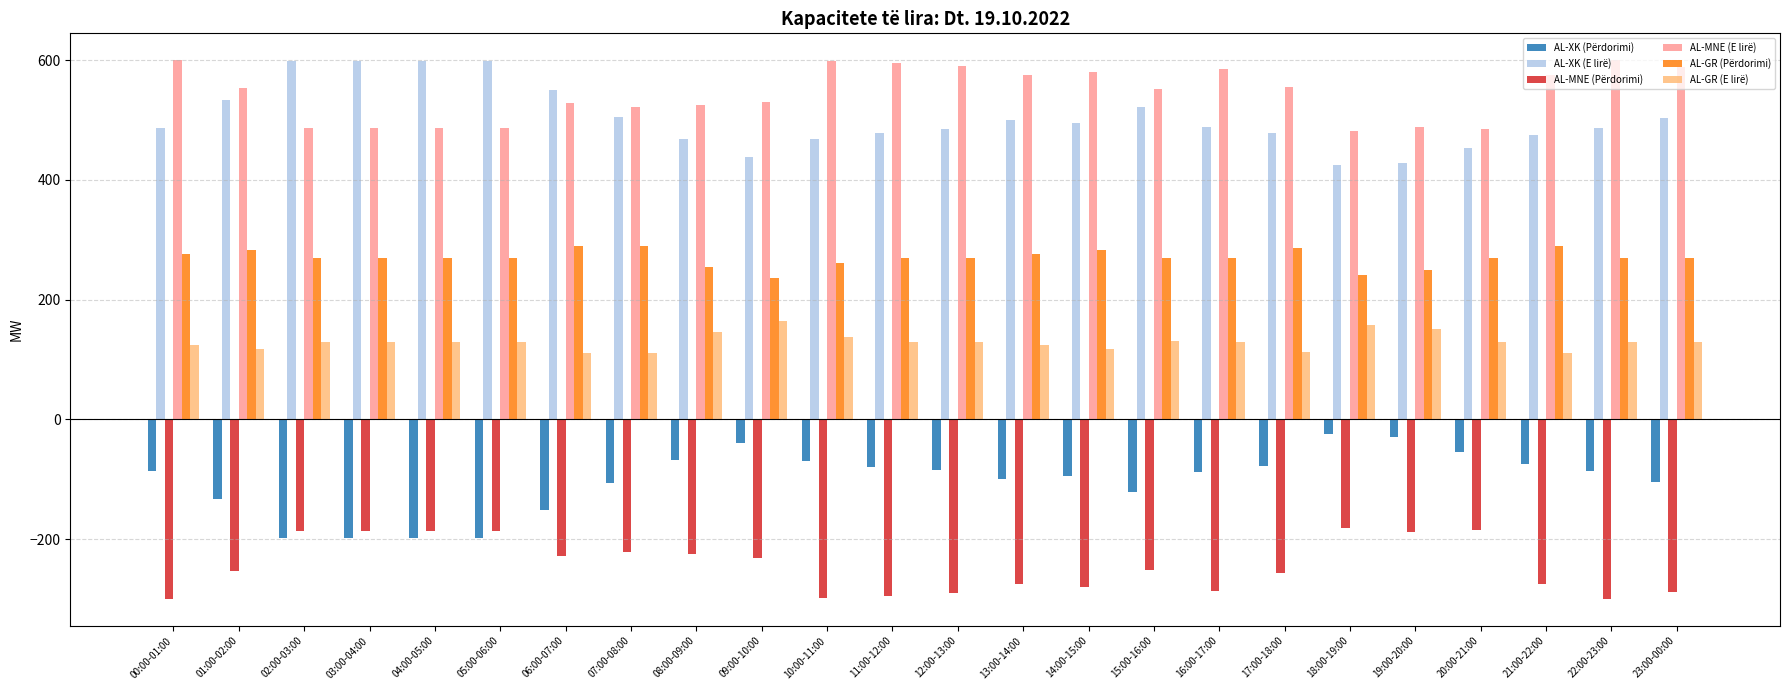

At 21:00-22:00, list the series in order from smallest to largest.

AL-MNE (Përdorimi), AL-XK (Përdorimi), AL-GR (E lirë), AL-GR (Përdorimi), AL-XK (E lirë), AL-MNE (E lirë)